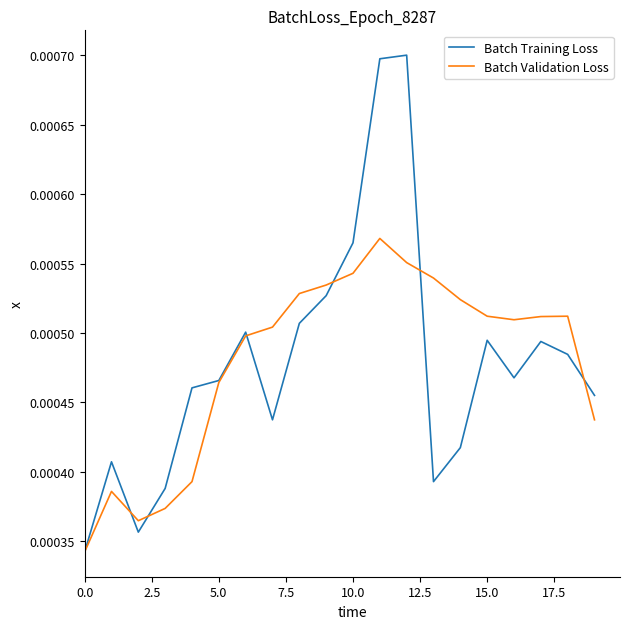

List the series in order of their peak value, lowest first.

Batch Validation Loss, Batch Training Loss